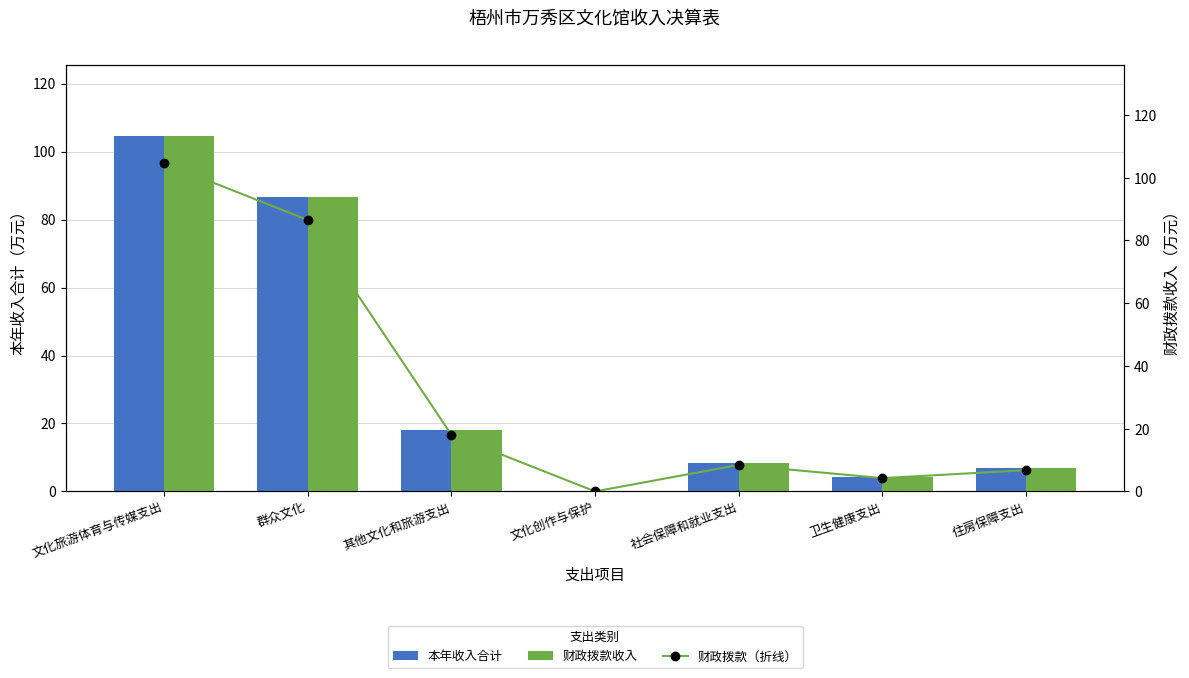

What is the average value of the 财政拨款收入 series?

32.7